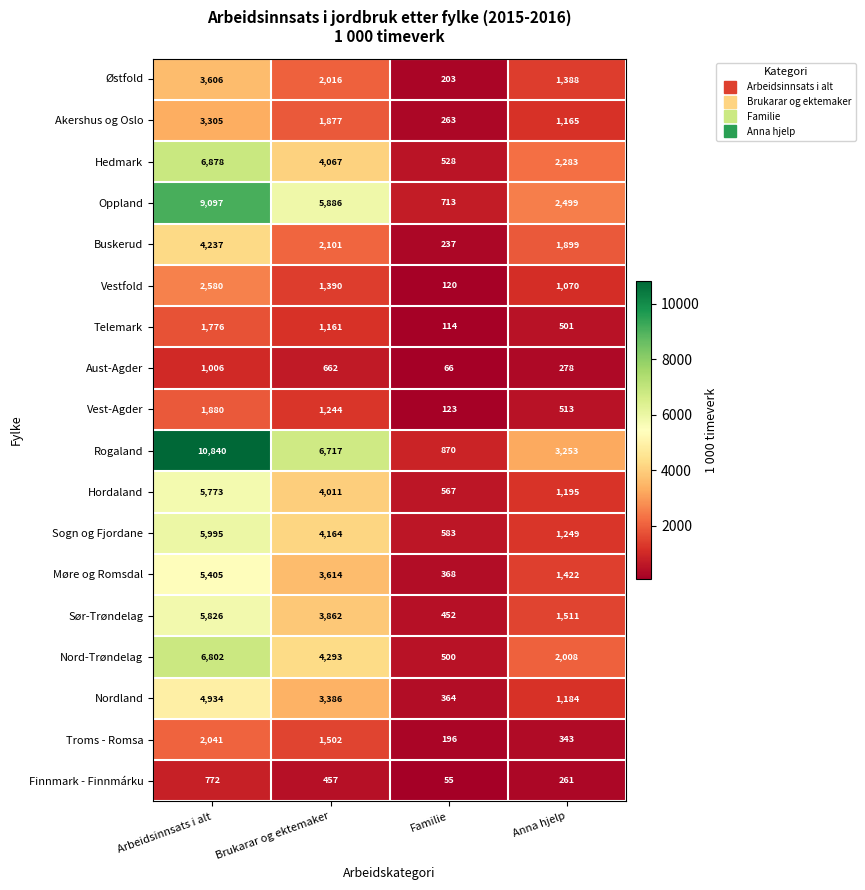

Which series has the largest range (max minus min)?

Rogaland